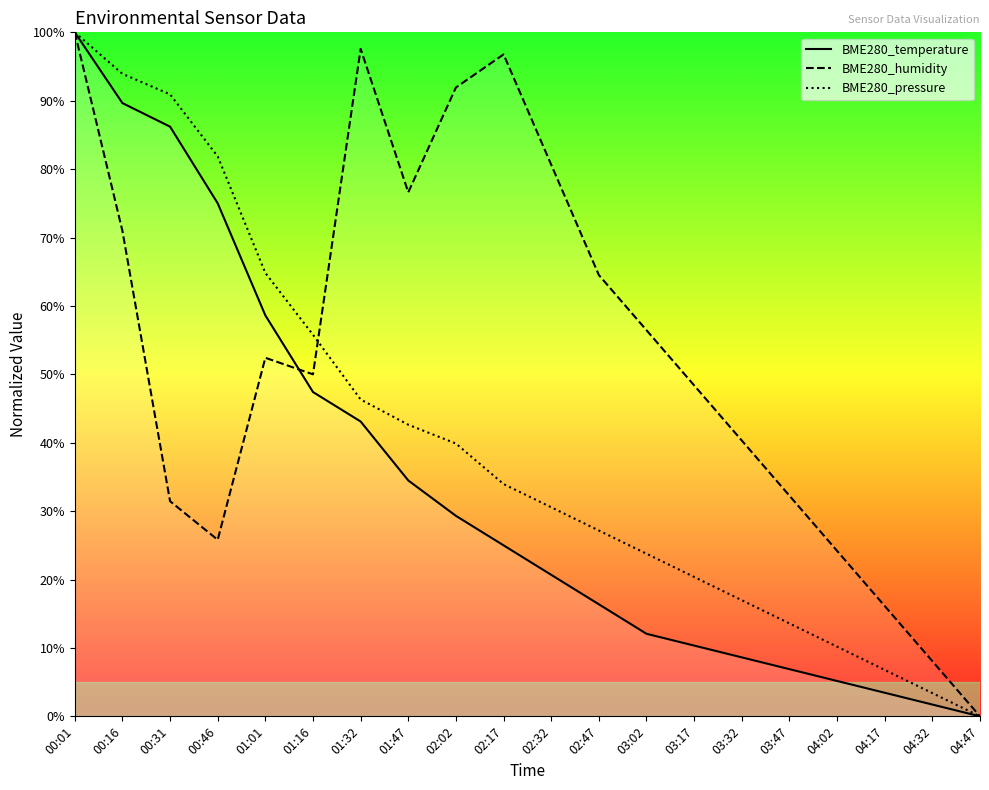

How many values in the BME280_humidity series exceed 52?

10